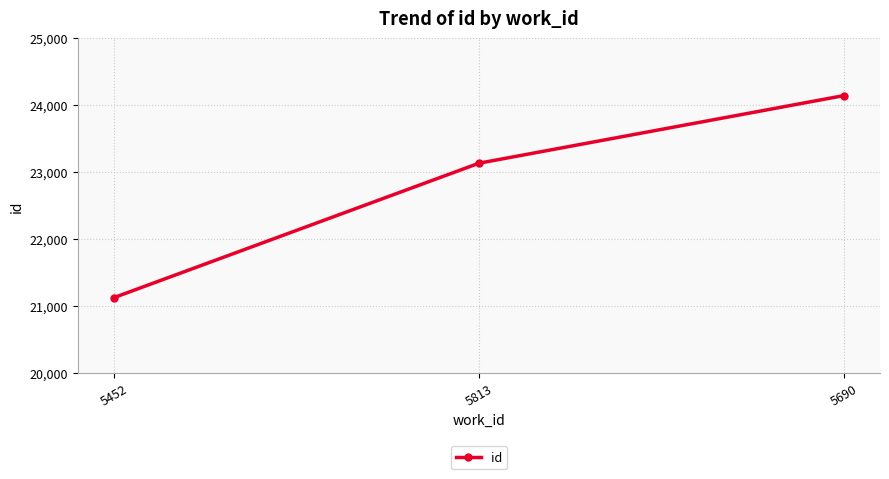

What is the minimum value shown in the chart?

21124